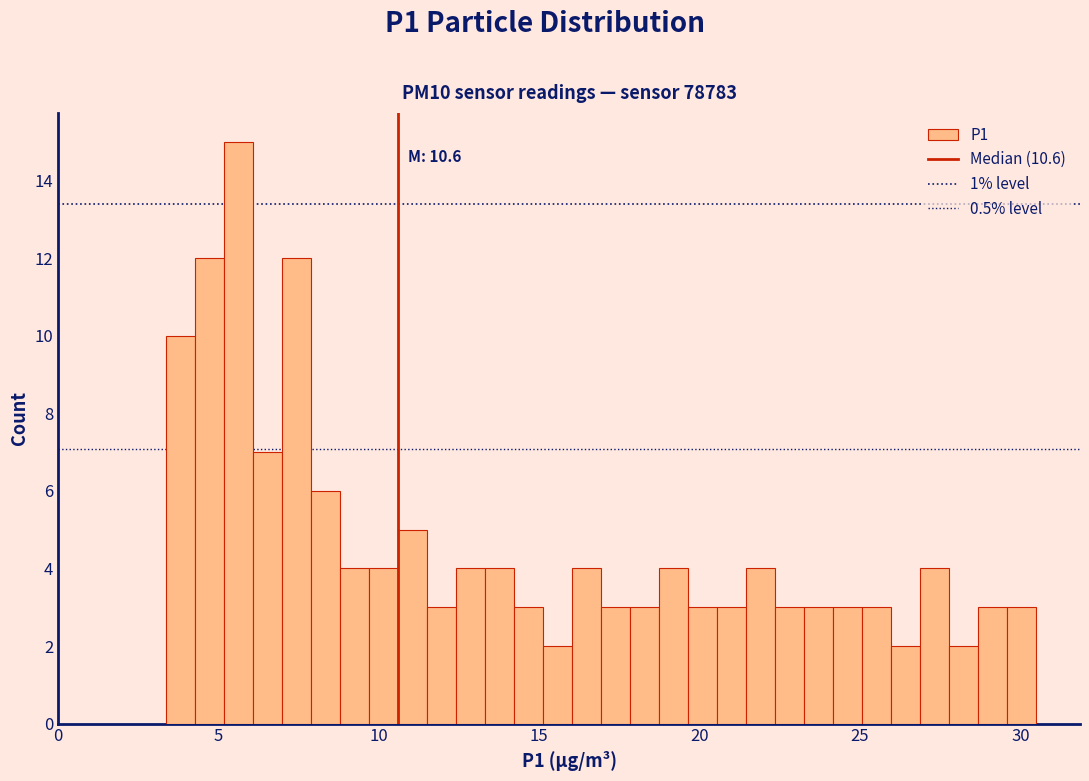

Around what value on the x-axis is the tallest bar? Give the approximate position of its centre, as read against the axis.

5.5